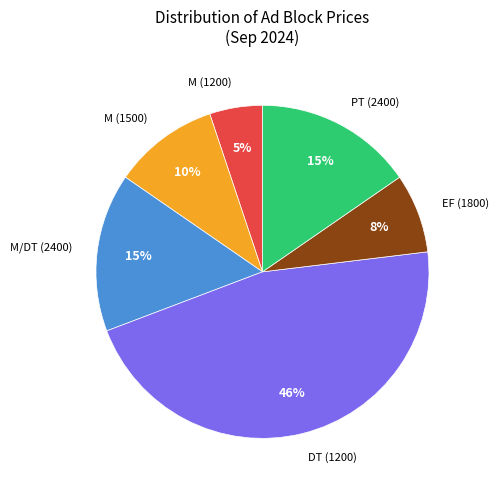

To the nearest percent, what is the difference between the largest and smallest slice percentages?

41%